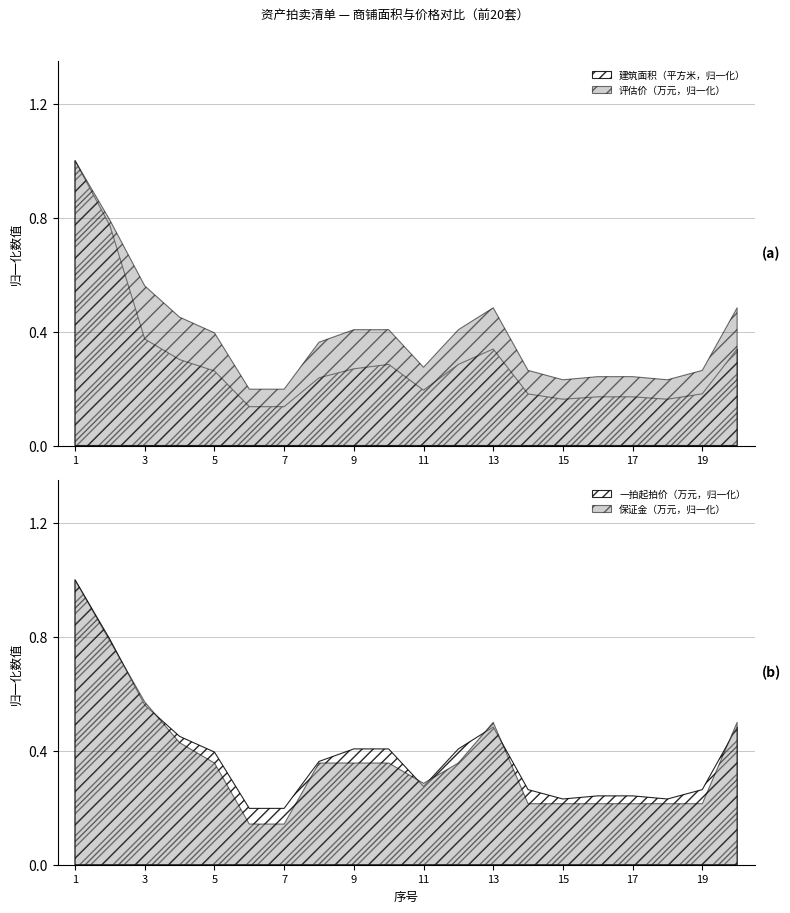

True or false: 建筑面积（平方米，归一化） has a value of 0.0 at 17.

False